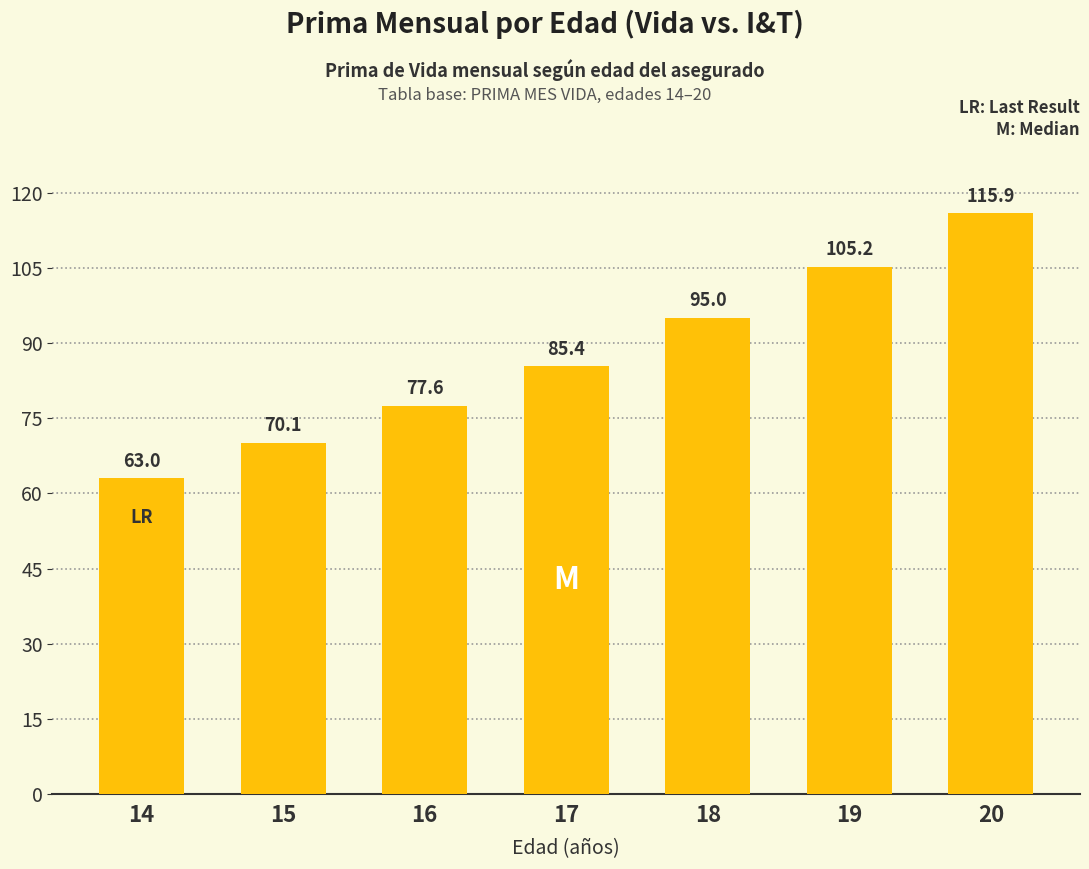

List the labels in order of value, smallest first.

14, 15, 16, 17, 18, 19, 20